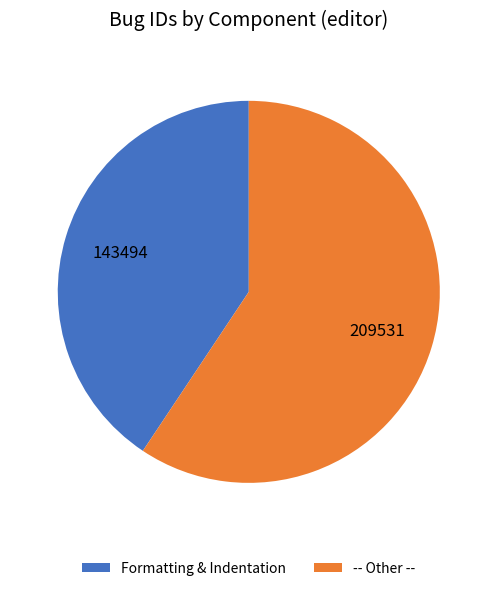

Rank the categories by value from highest to lowest.

-- Other --, Formatting & Indentation